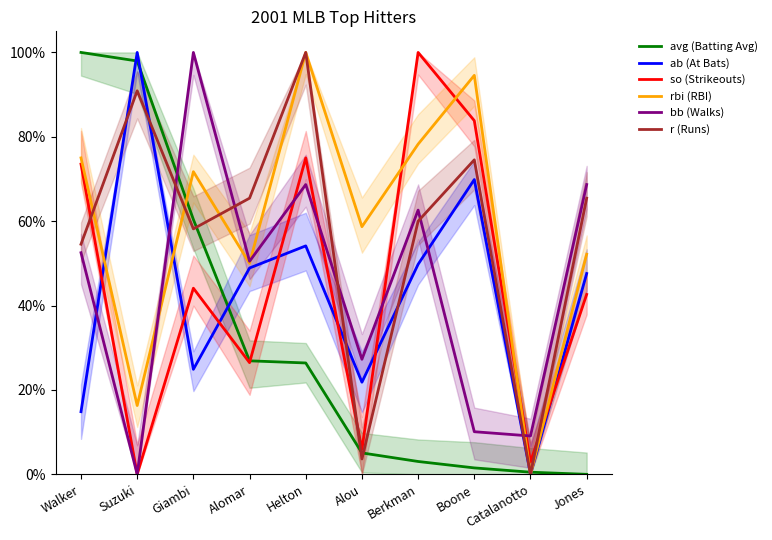

True or false: so (Strikeouts) and avg (Batting Avg) cross at least once.

True